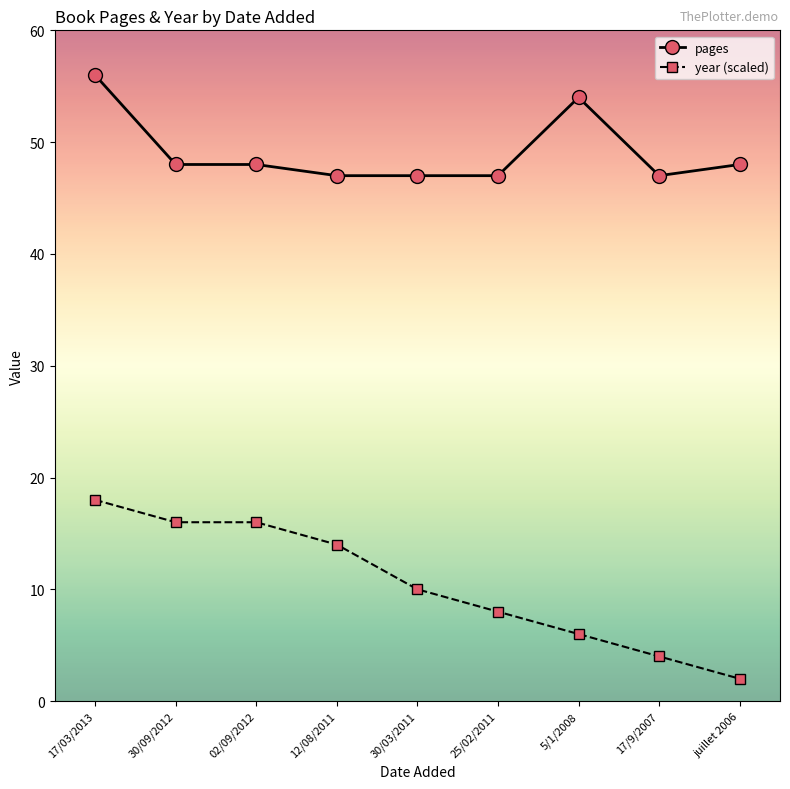

What is the difference between the highest and lowest values at 02/09/2012?

32